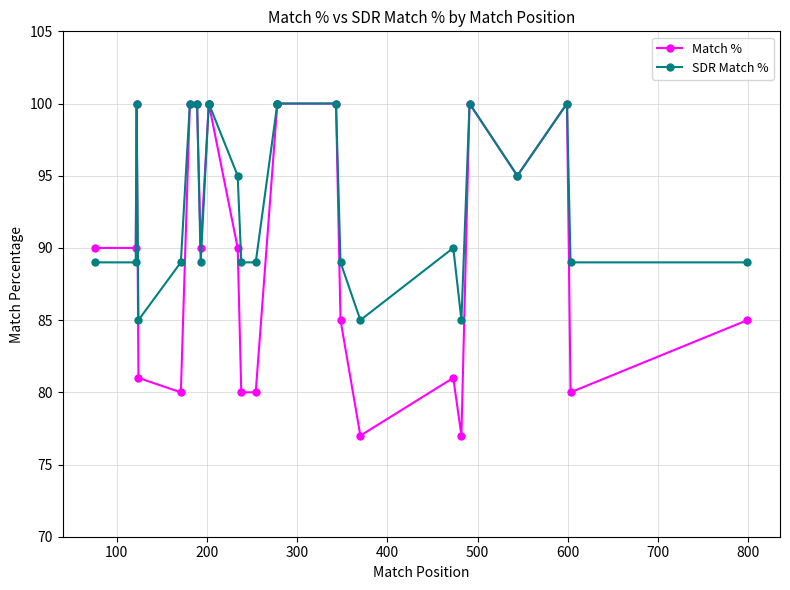

Reading left to right, extract all data points from this chart.

Match %: 90	90	100	81	80	100	100	90	100	100	90	80	80	100	100	100	85	77	81	77	100	95	100	80	85
SDR Match %: 89	89	100	85	89	100	100	89	100	100	95	89	89	100	100	100	89	85	90	85	100	95	100	89	89